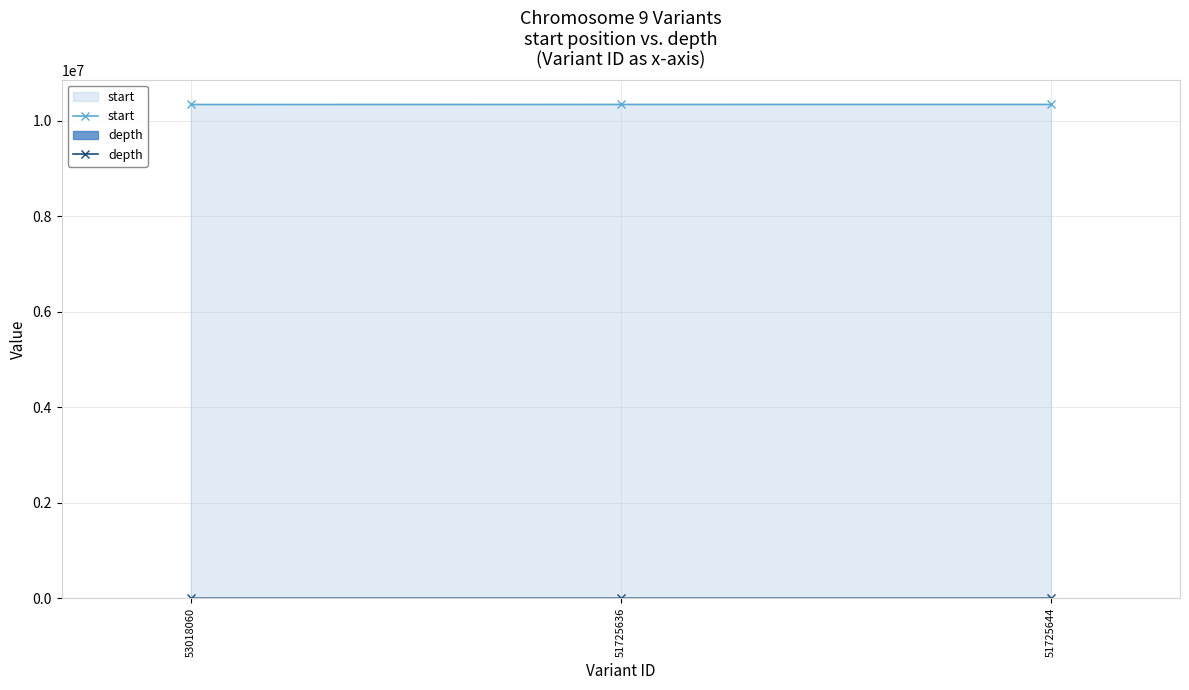

What is the difference between the highest and lowest values at 51725636?

10341338